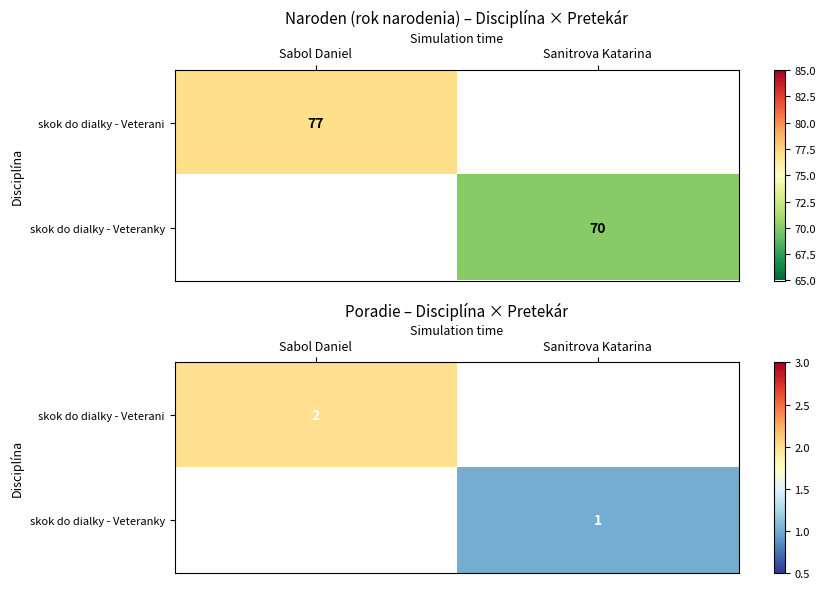

What value does the skok do dialky - Veteranky series have at Sanitrova Katarina?

1.0